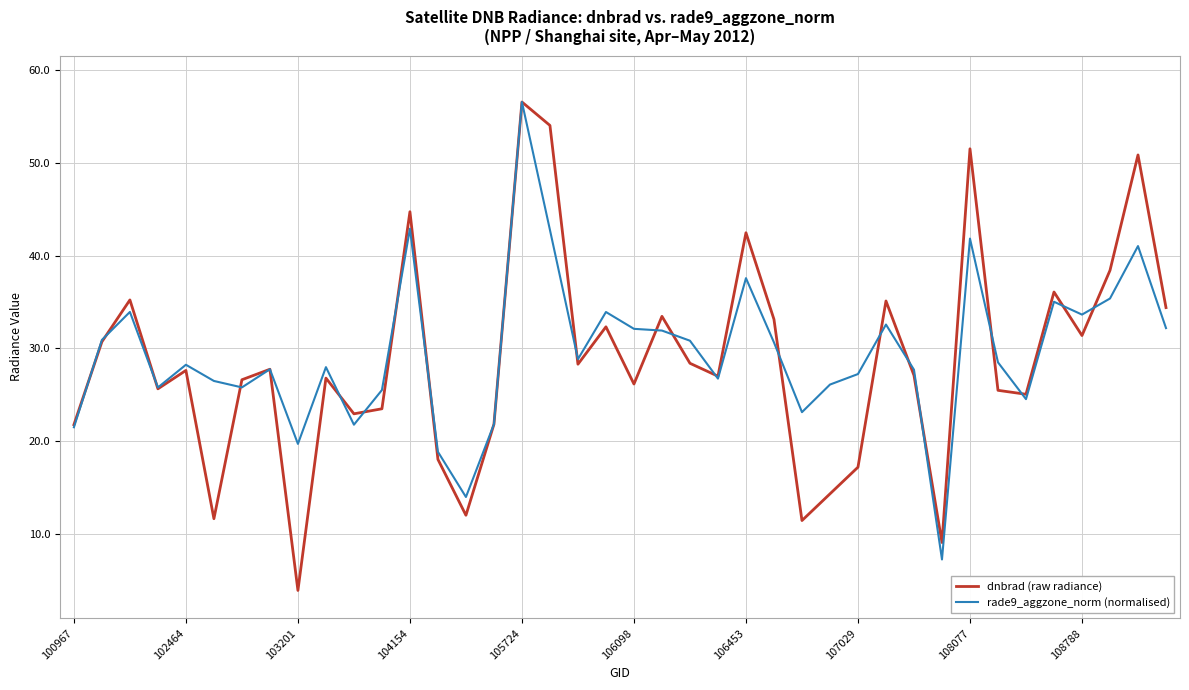

Which series has the largest range (max minus min)?

dnbrad (raw radiance)